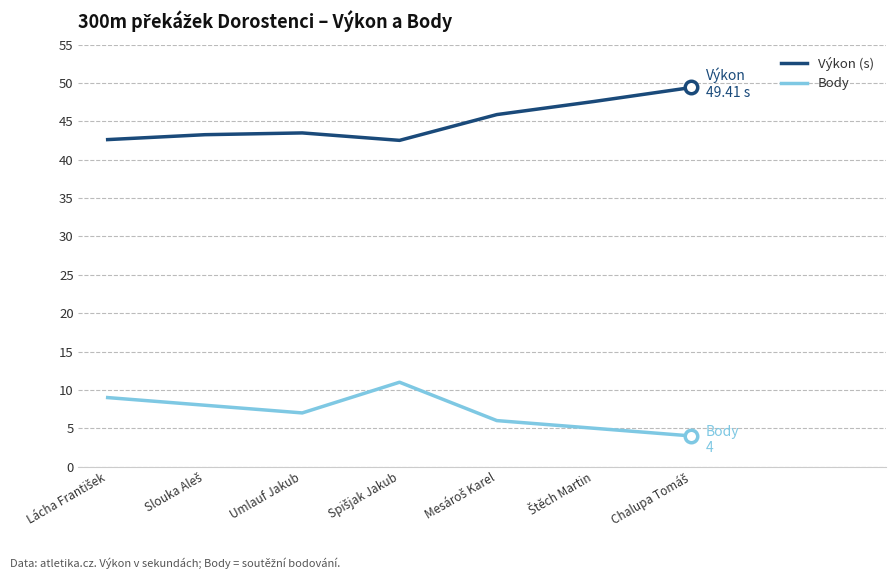

The Výkon (s) series shows 24.1 at Umlauf Jakub. True or false?

False